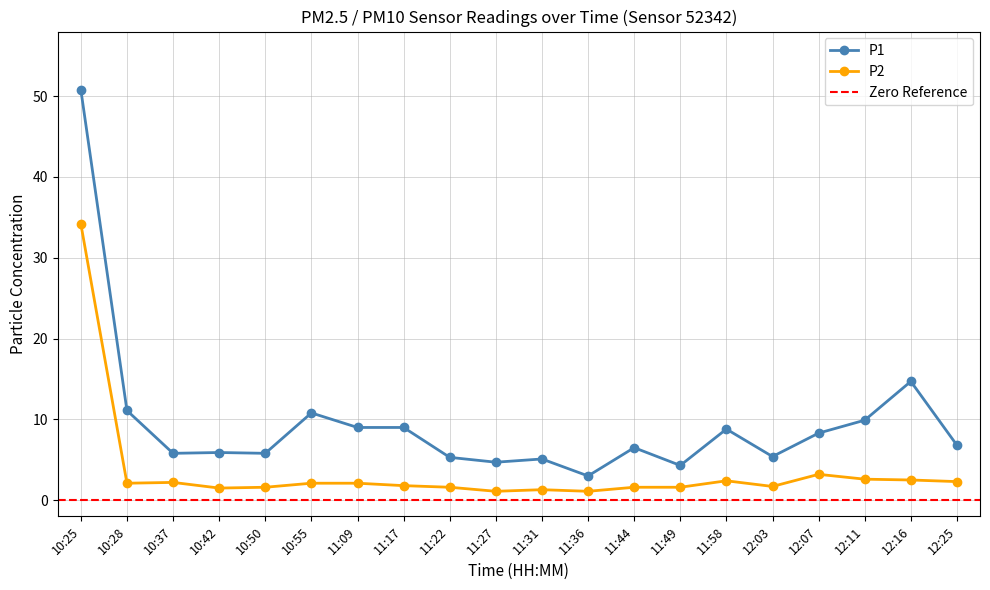

What is the value of the P2 point at the 13th from the left?

1.6